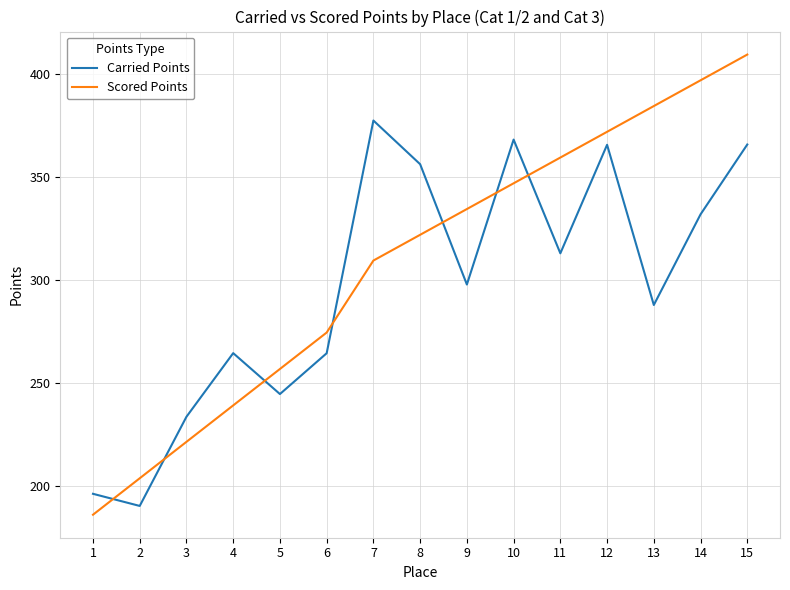

What is the greatest value displayed?

409.3